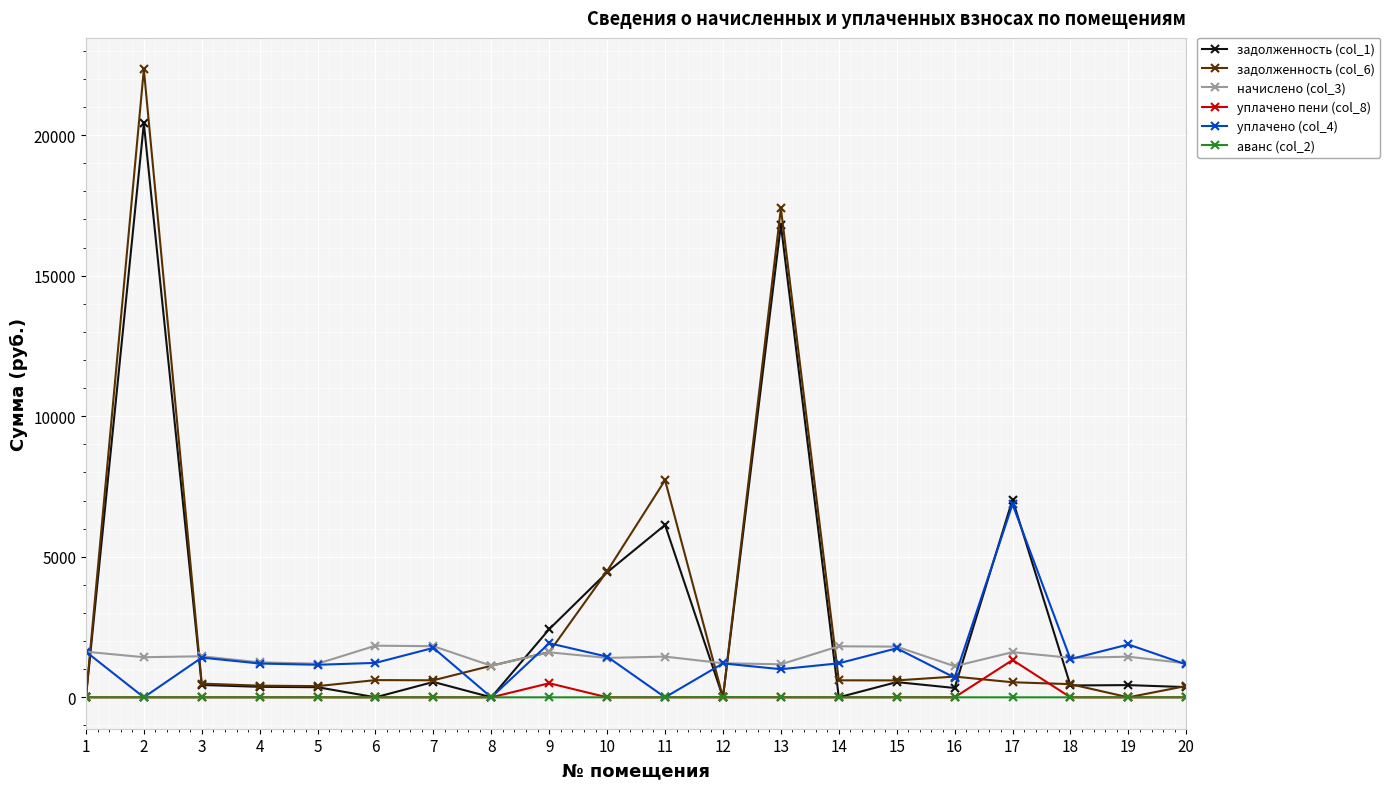

True or false: аванс (col_2) and начислено (col_3) intersect in this chart.

False